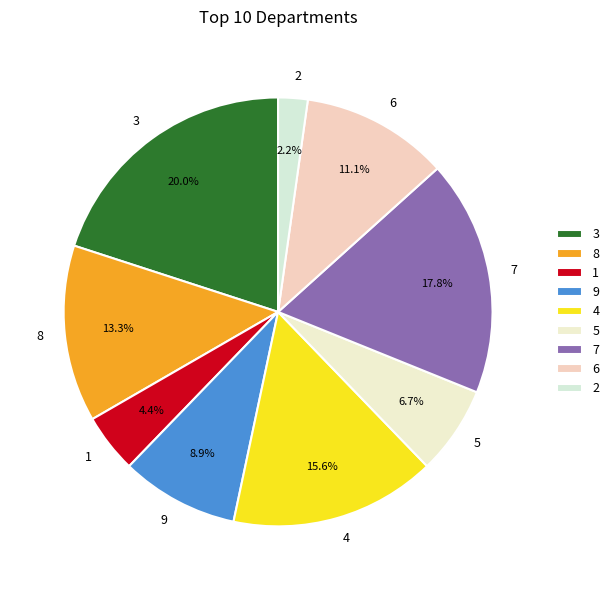

Combined, what portion of the pie is 3 and 8?

33.3%